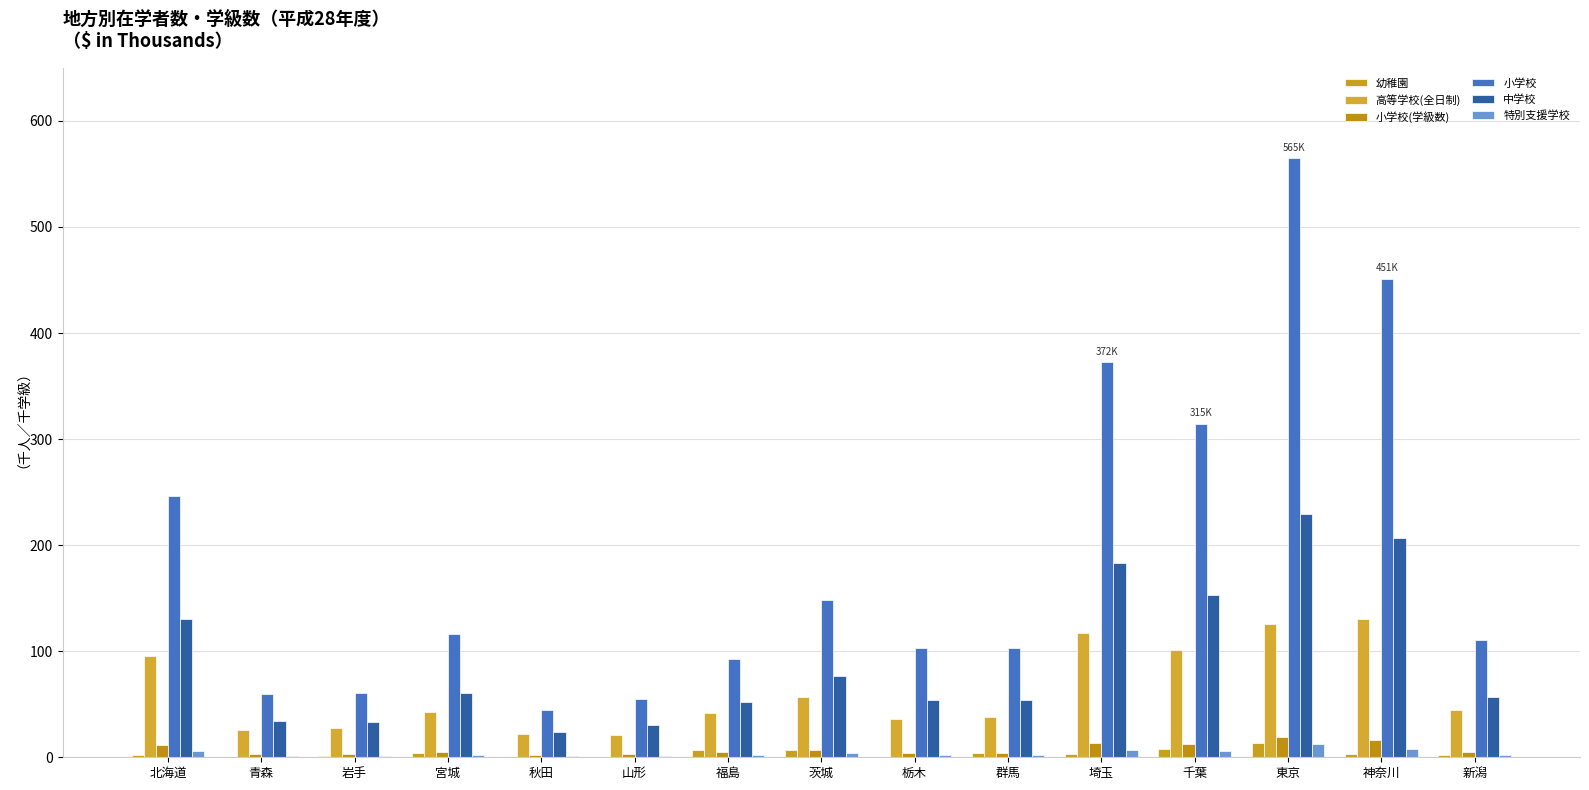

At which label does 小学校(学級数) first exceed 5?

北海道